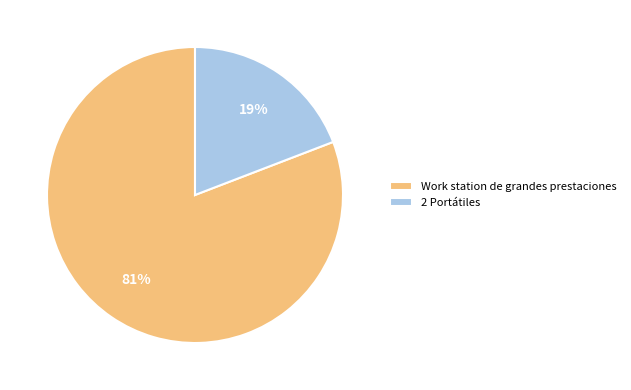

What is the smallest slice in the pie chart?

2 Portátiles